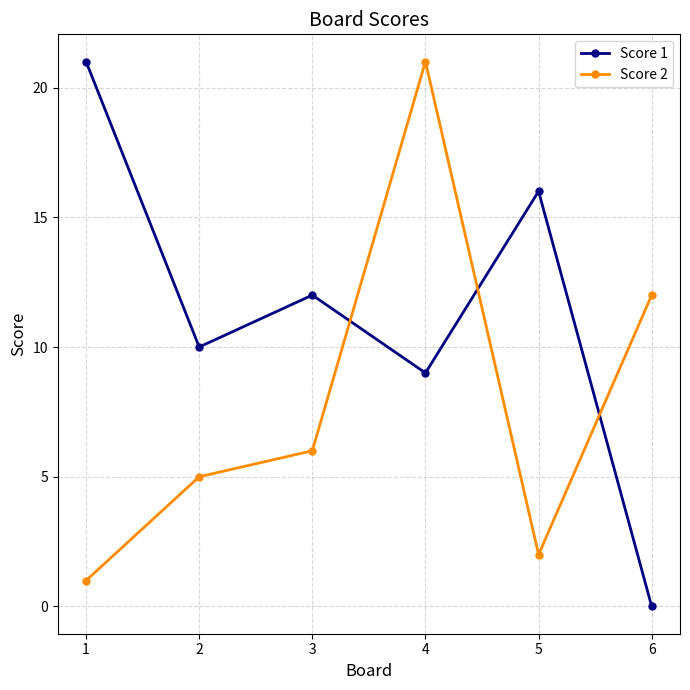

What is the difference between the highest and lowest values at 3?

6